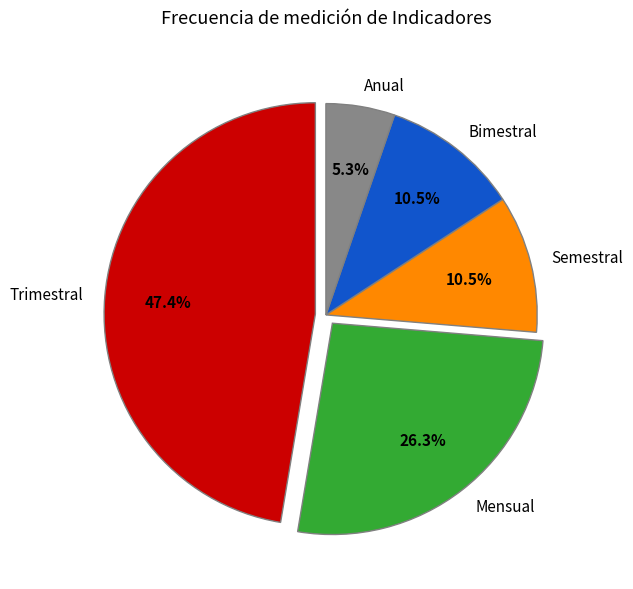

Between Anual and Bimestral, which is larger?

Bimestral